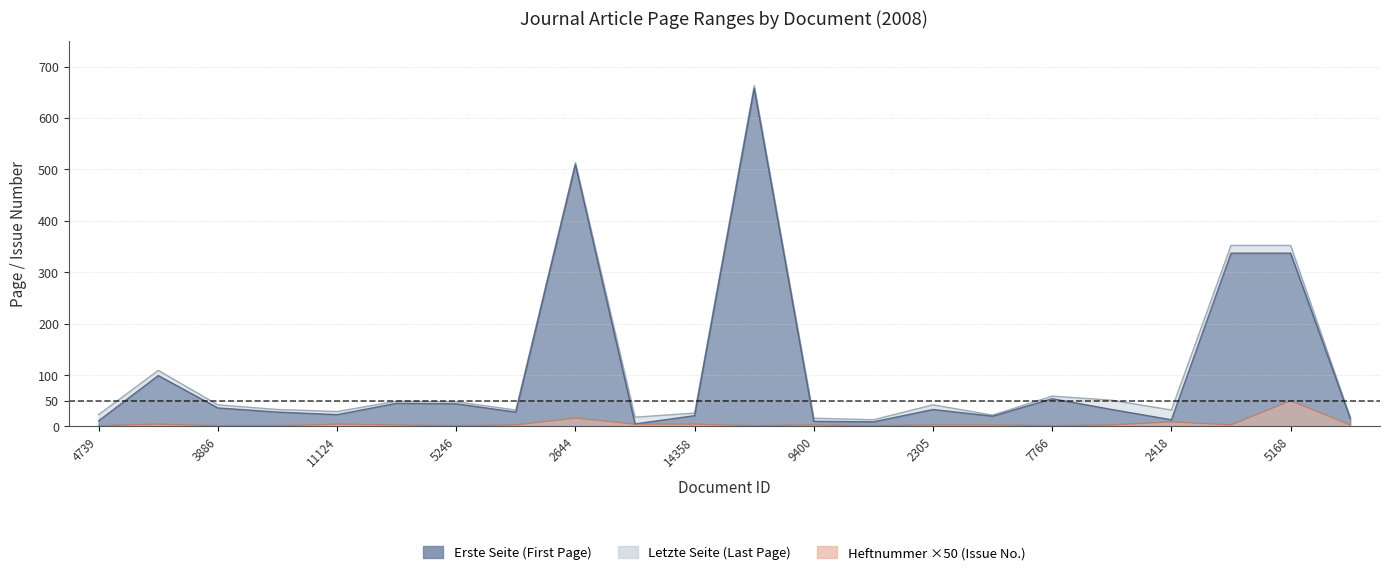

True or false: Erste_Seite and Heftnummer cross at least once.

False